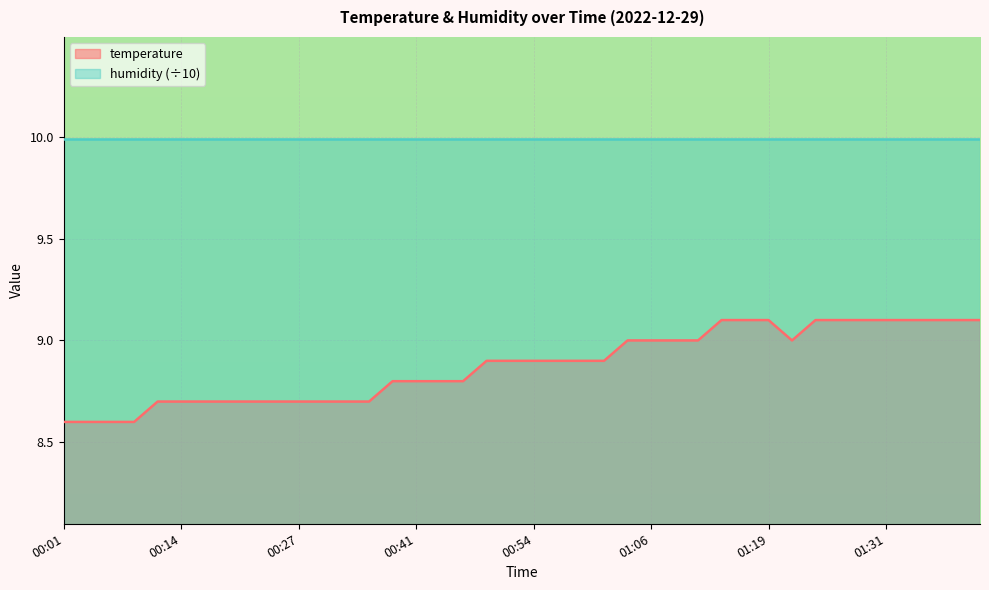

True or false: the data shows 1.9 at 00:01.

False